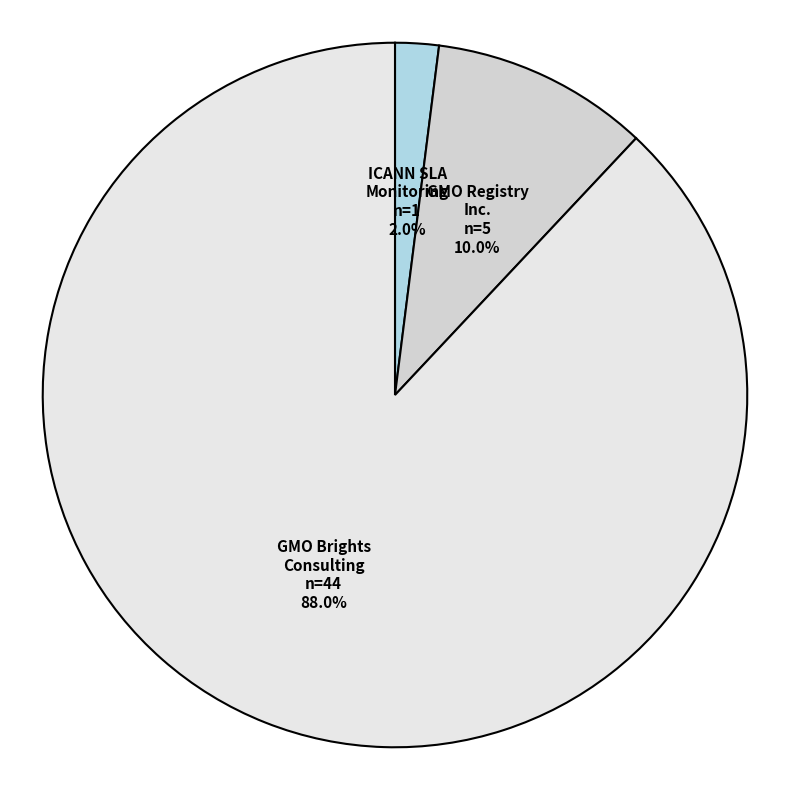

To the nearest percent, what is the average slice percentage?

33%